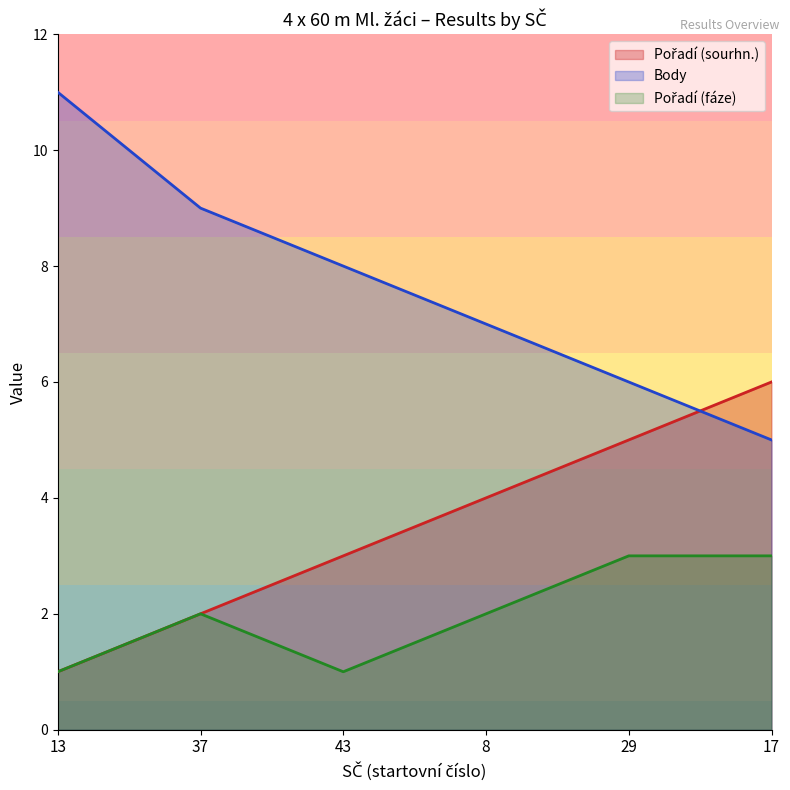

What is the difference between the Pořadí (sourhn.) values at 8 and 13?

3